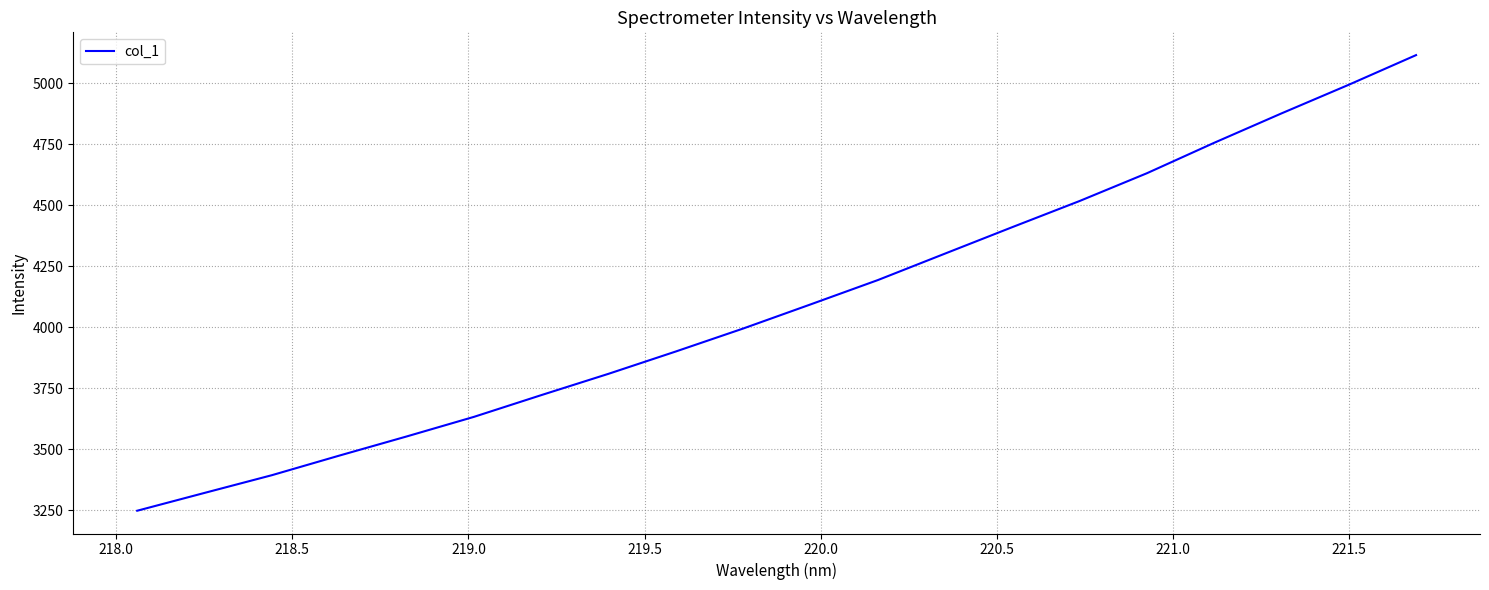

What is the greatest value displayed?

5114.9